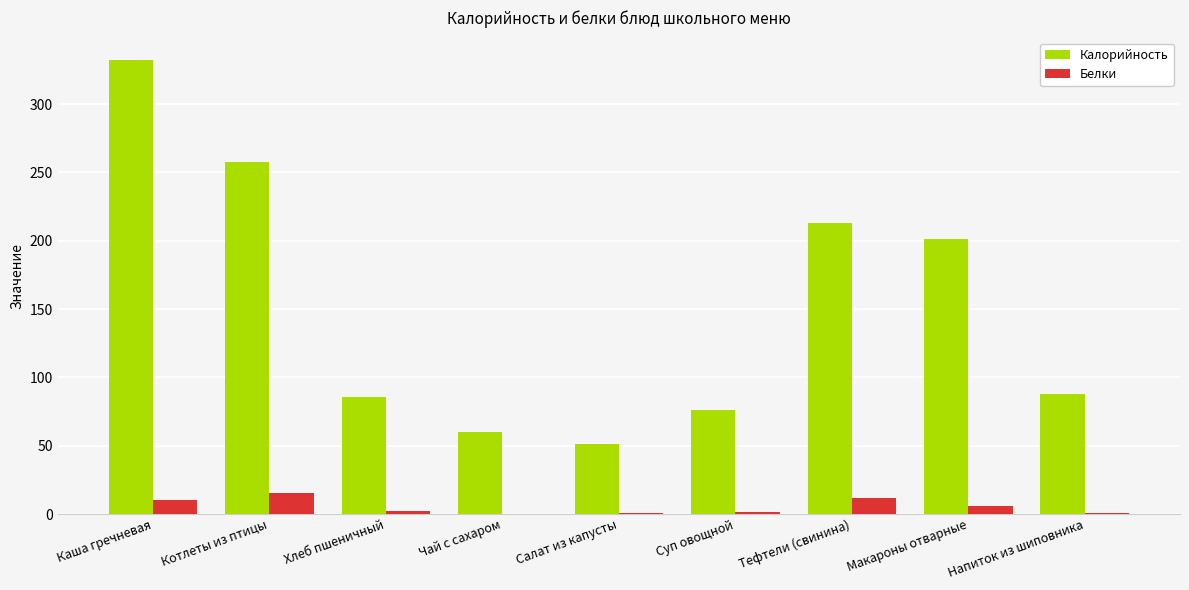

True or false: Белки has a value of 2.2 at Хлеб пшеничный.

True